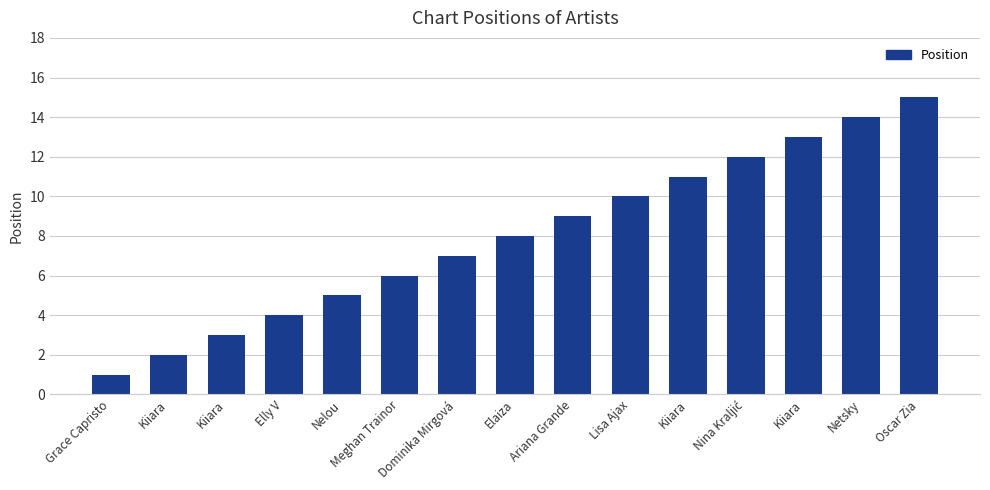

The chart shows a value of 10 at Lisa Ajax. True or false?

True